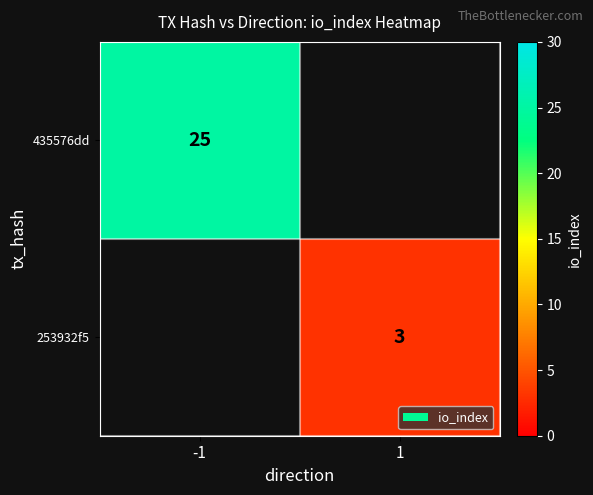

Is the value of 435576dd at -1 greater than the value of 253932f5 at 1?

Yes